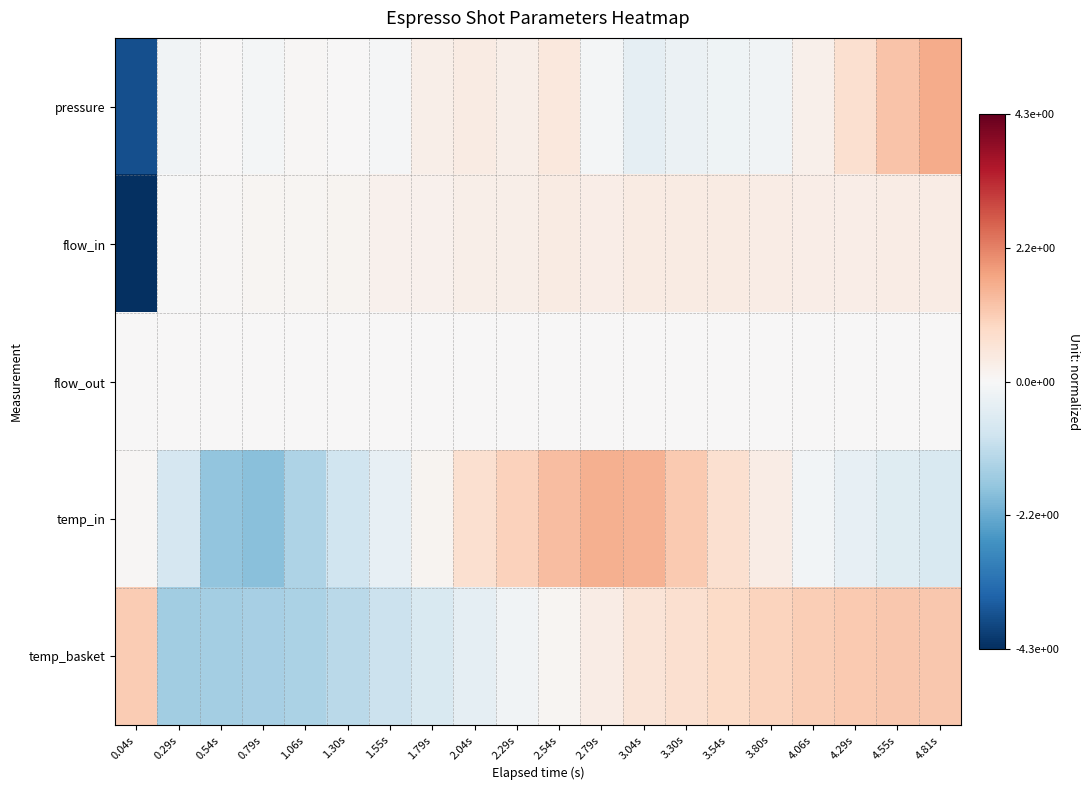

Reading left to right, what are all the values shown in this chart?

pressure: 0.04s=-3.8	0.29s=-0.1	0.54s=0.0	0.79s=-0.1	1.06s=0.1	1.30s=0.0	1.55s=-0.0	1.79s=0.3	2.04s=0.4	2.29s=0.3	2.54s=0.4	2.79s=-0.1	3.04s=-0.4	3.30s=-0.2	3.54s=-0.2	3.80s=-0.1	4.06s=0.2	4.29s=0.7	4.55s=1.2	4.81s=1.6
flow_in: 0.04s=-4.3	0.29s=-0.0	0.54s=0.1	0.79s=0.1	1.06s=0.1	1.30s=0.1	1.55s=0.2	1.79s=0.2	2.04s=0.2	2.29s=0.3	2.54s=0.3	2.79s=0.3	3.04s=0.3	3.30s=0.3	3.54s=0.3	3.80s=0.3	4.06s=0.3	4.29s=0.3	4.55s=0.3	4.81s=0.3
flow_out: 0.04s=0.0	0.29s=0.0	0.54s=0.0	0.79s=0.0	1.06s=0.0	1.30s=0.0	1.55s=0.0	1.79s=0.0	2.04s=0.0	2.29s=0.0	2.54s=0.0	2.79s=0.0	3.04s=0.0	3.30s=0.0	3.54s=0.0	3.80s=0.0	4.06s=0.0	4.29s=0.0	4.55s=0.0	4.81s=0.0
temp_in: 0.04s=0.1	0.29s=-0.7	0.54s=-1.7	0.79s=-1.8	1.06s=-1.3	1.30s=-0.9	1.55s=-0.4	1.79s=0.1	2.04s=0.7	2.29s=1.0	2.54s=1.3	2.79s=1.5	3.04s=1.5	3.30s=1.1	3.54s=0.7	3.80s=0.3	4.06s=-0.1	4.29s=-0.4	4.55s=-0.5	4.81s=-0.7
temp_basket: 0.04s=1.1	0.29s=-1.5	0.54s=-1.5	0.79s=-1.5	1.06s=-1.4	1.30s=-1.2	1.55s=-0.9	1.79s=-0.7	2.04s=-0.4	2.29s=-0.2	2.54s=0.1	2.79s=0.3	3.04s=0.5	3.30s=0.7	3.54s=0.8	3.80s=1.0	4.06s=1.1	4.29s=1.1	4.55s=1.2	4.81s=1.2